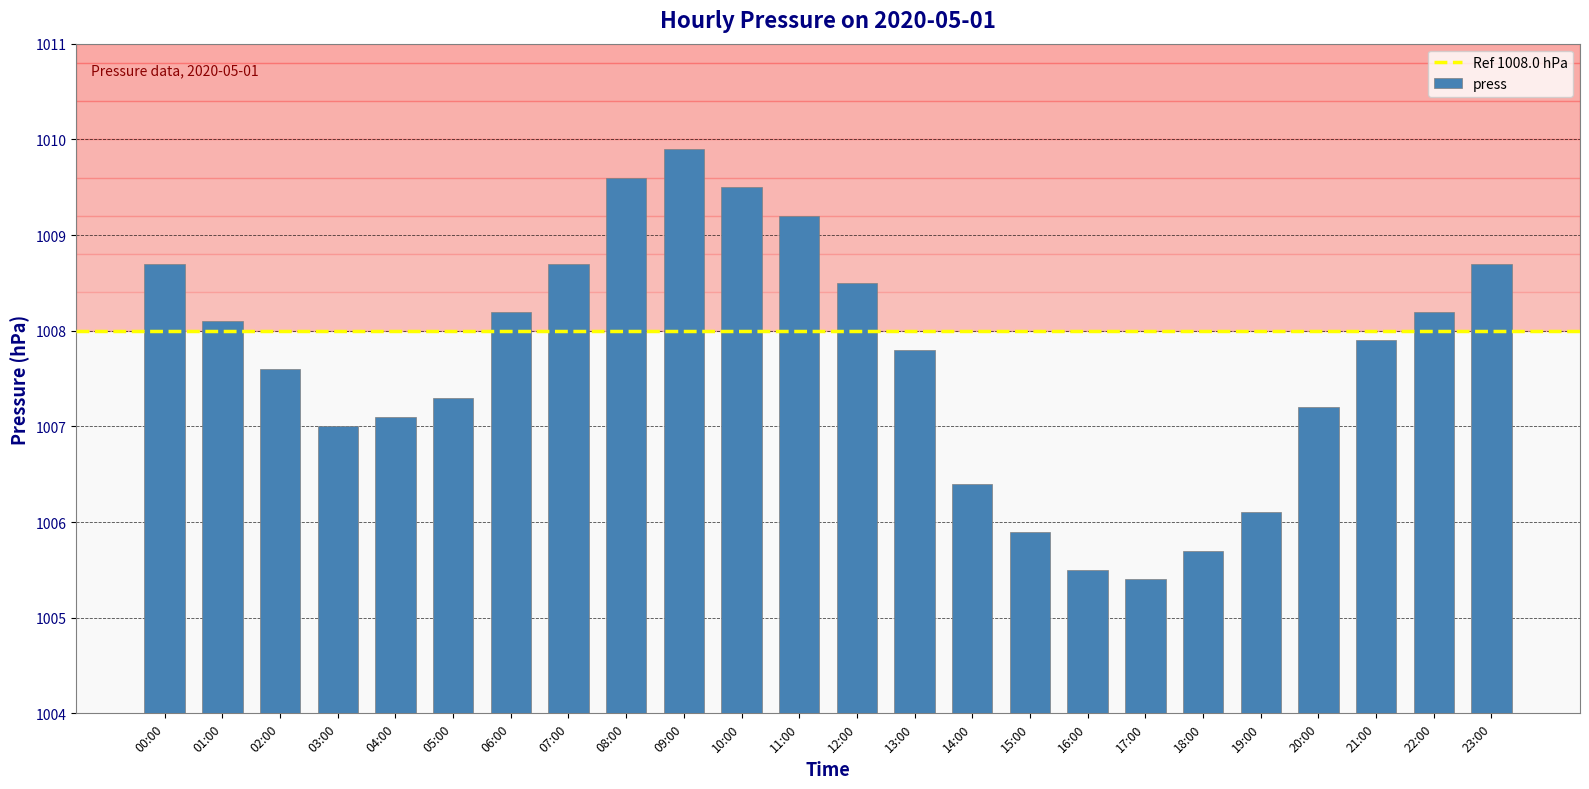

What is the minimum value shown in the chart?

1005.4